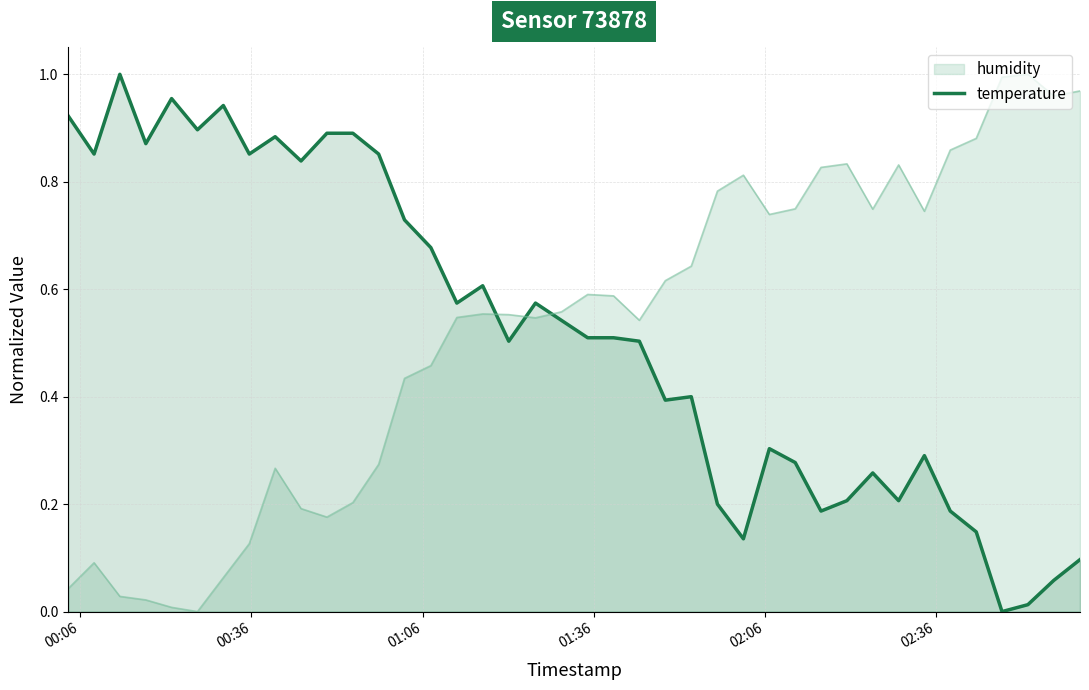

How many lines are shown in the chart?

2